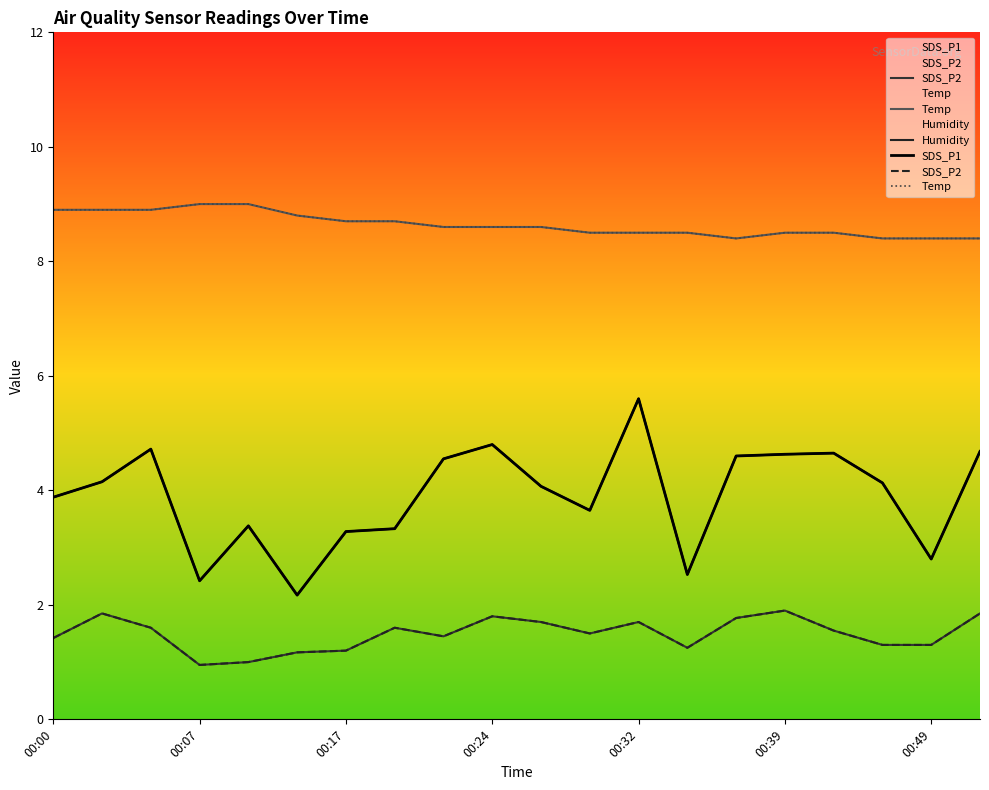

What is the value of the SDS_P1 point at the 10th from the left?

4.8